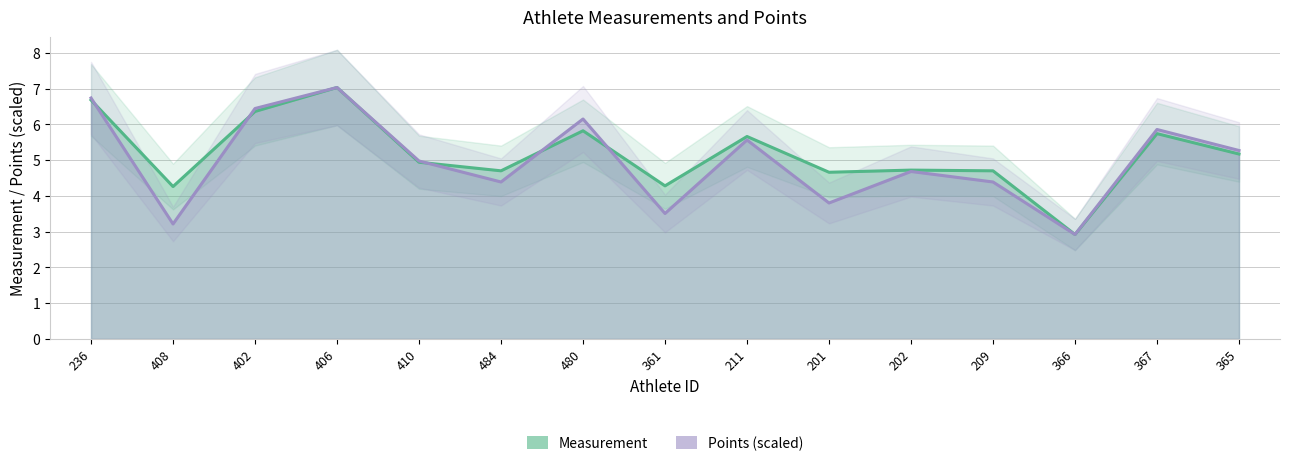

True or false: Points and Measurement cross at least once.

True